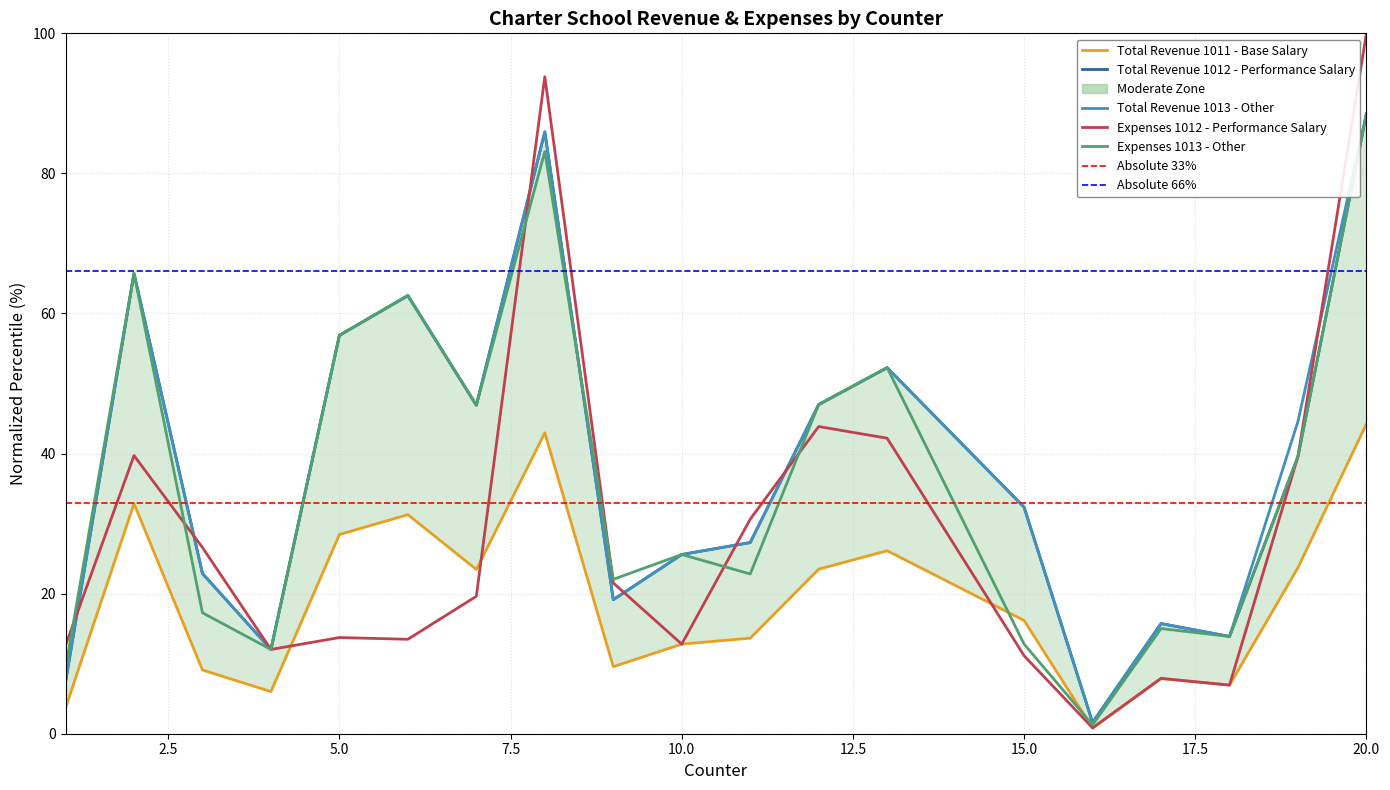

How many times do Expenses 1012 - Performance Salary and Total Revenue 1013 - Other cross each other?

7